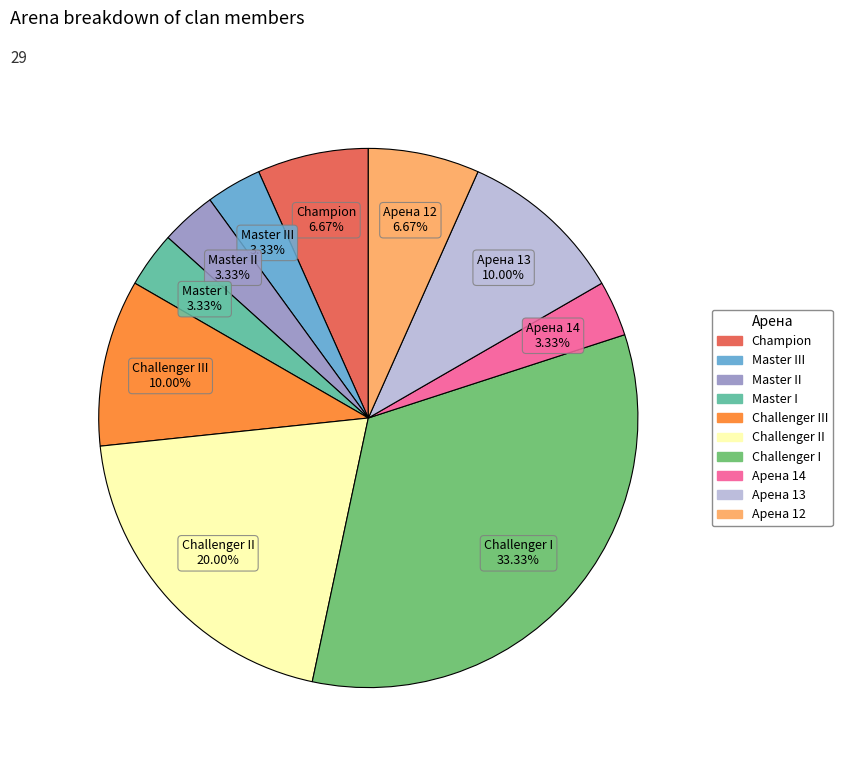

What is the largest slice in the pie chart?

Challenger I